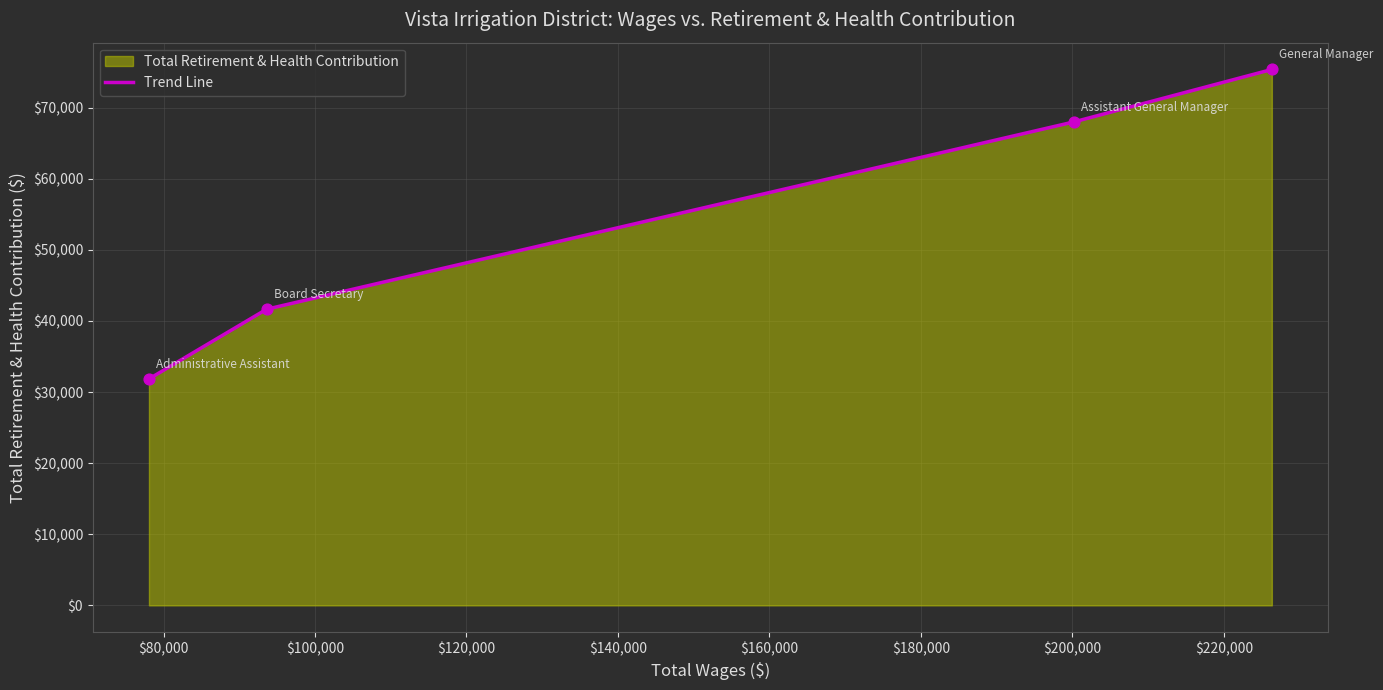

What is the sum of all values?

216854